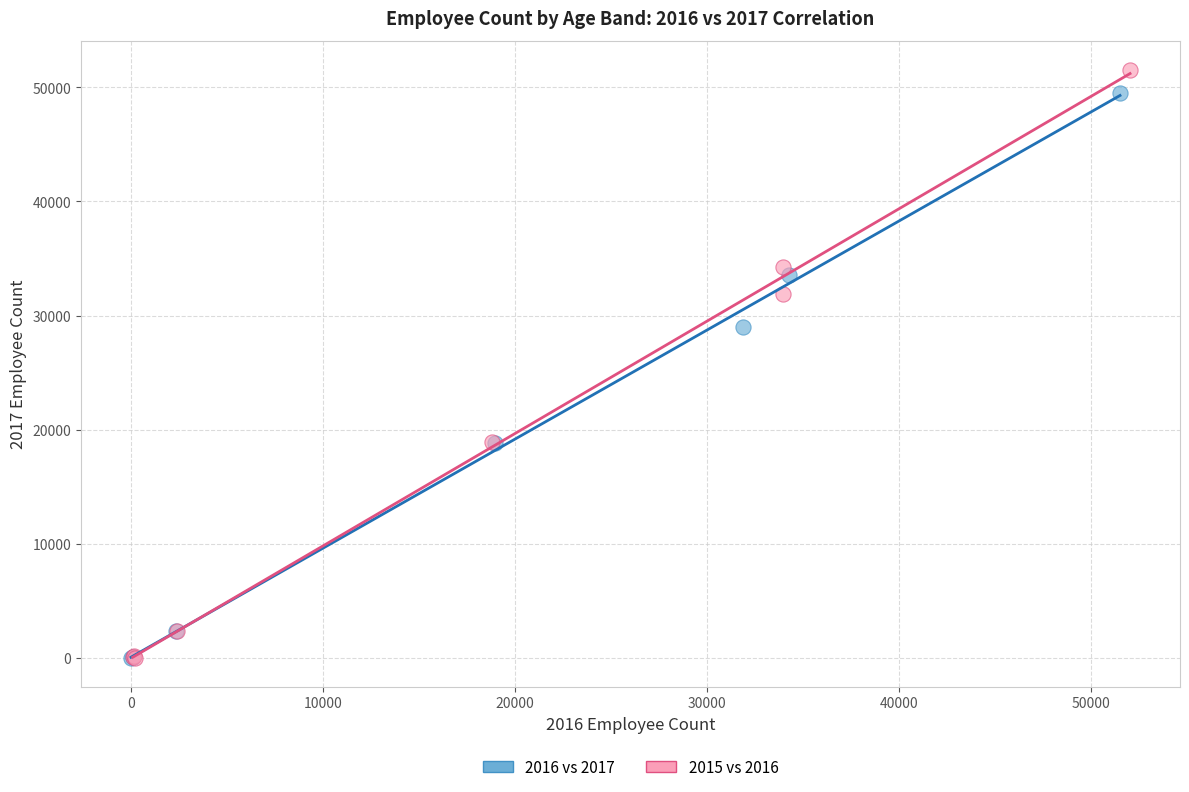

Which series reaches the maximum Y coordinate?

2015 vs 2016